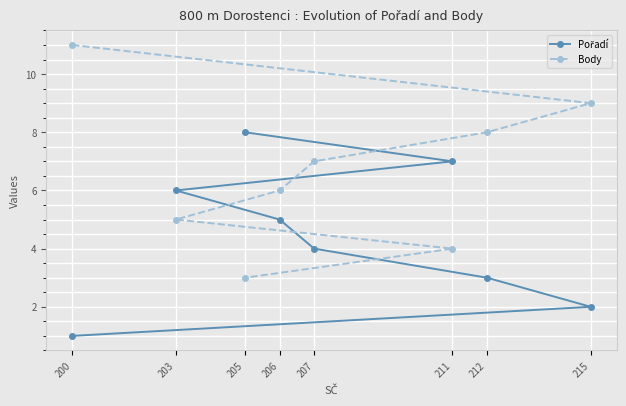

What value does the Body series have at 207?

7